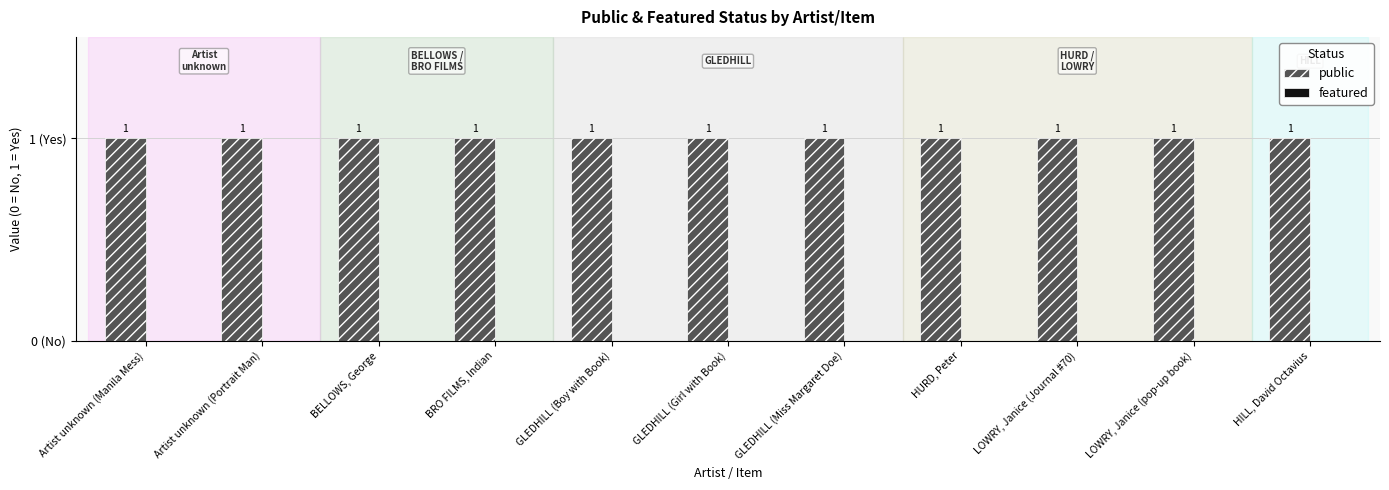

Which category has the lowest value in the public series?

Artist unknown (Manila Mess)